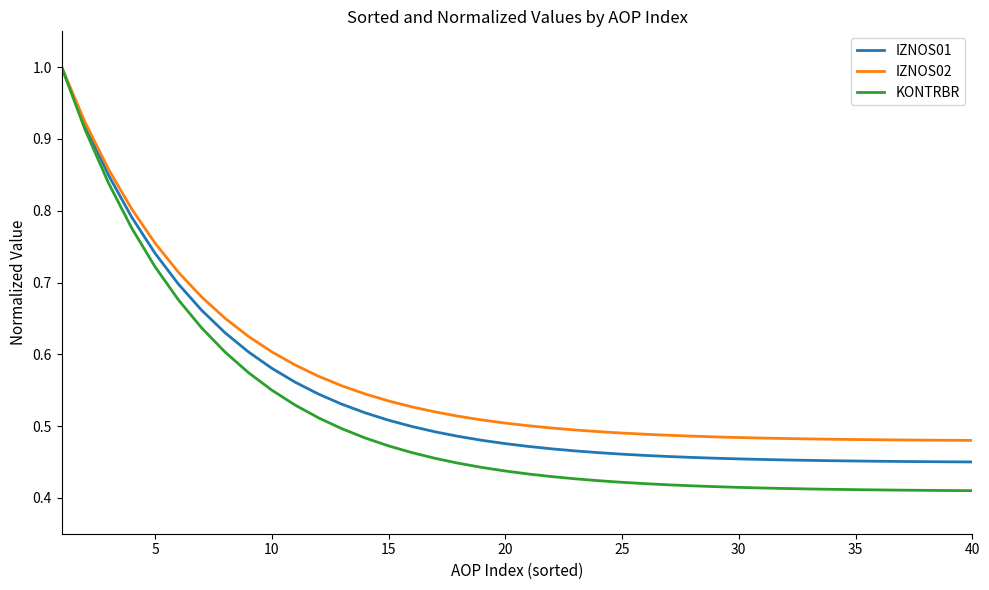

Which series has the largest range (max minus min)?

KONTRBR